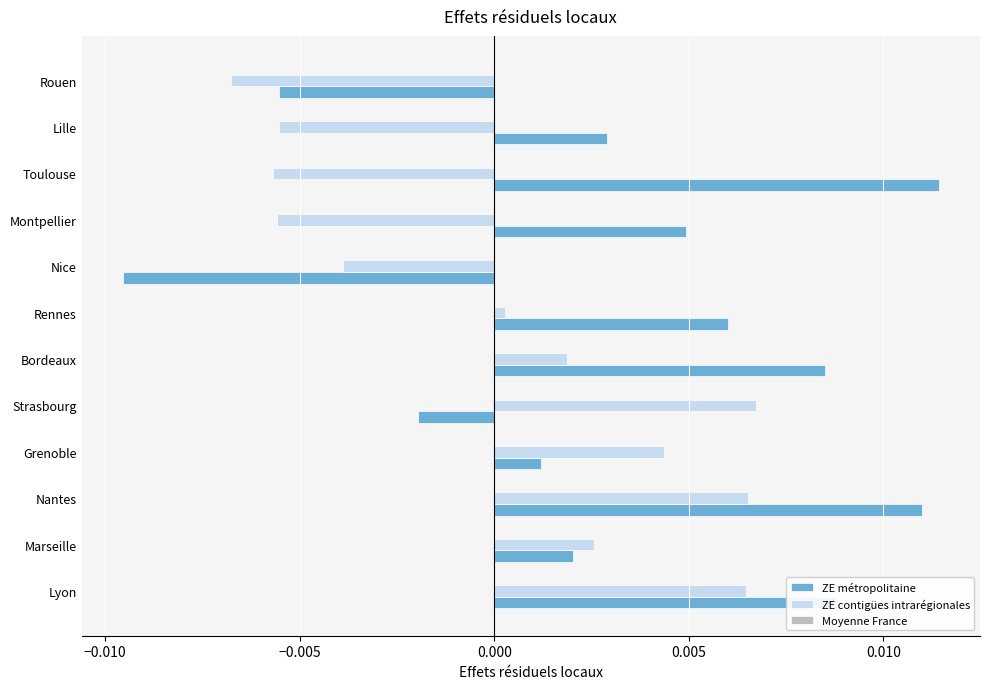

Which series has the largest range (max minus min)?

ZE métropolitaine